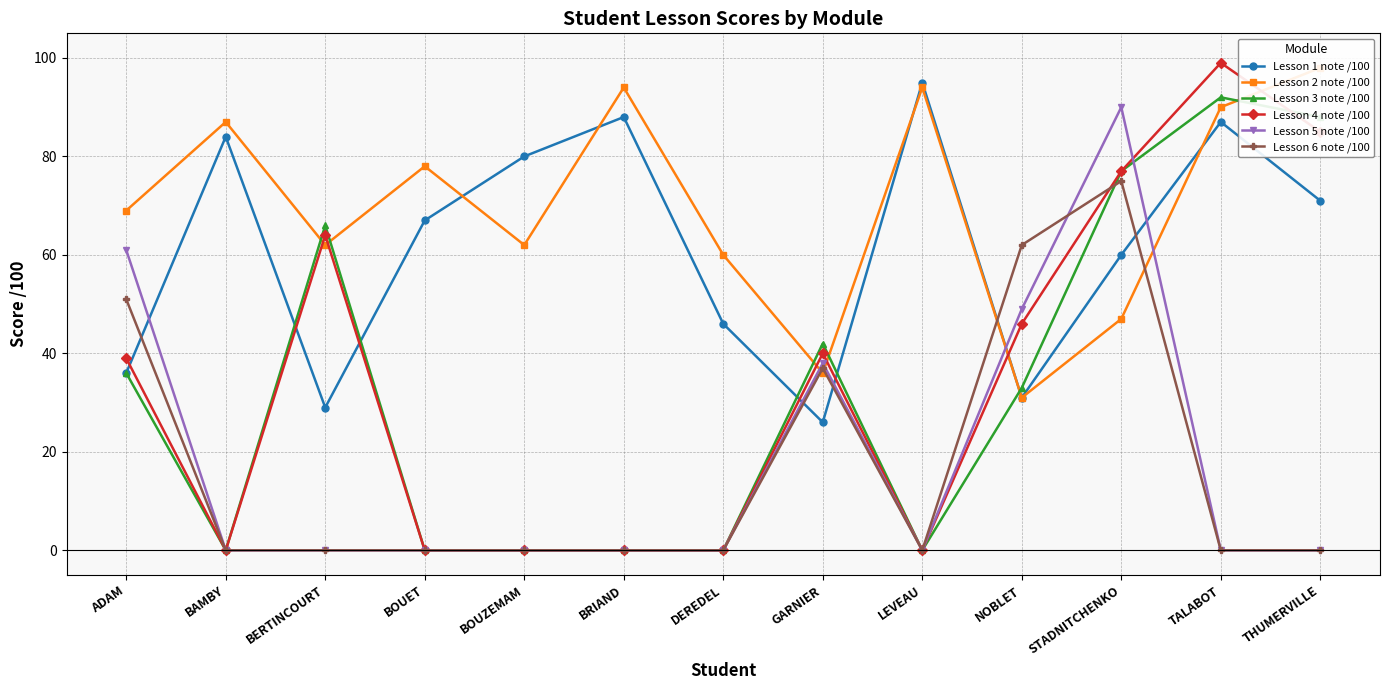

Which category has the lowest value across all series?

BAMBY